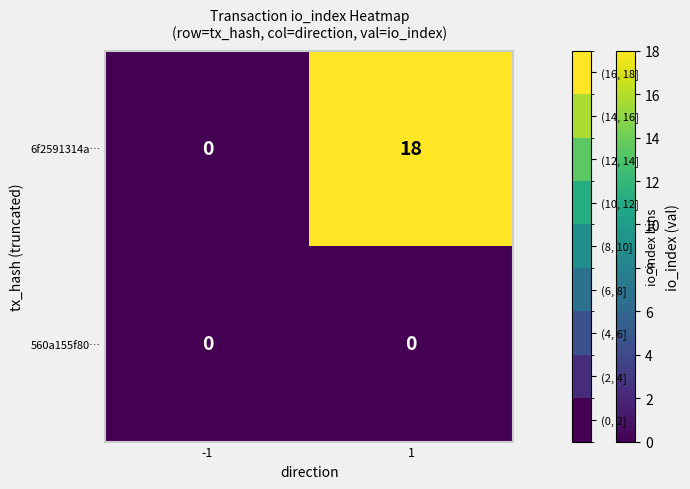

At how many categories does at least one series exceed 13?

1